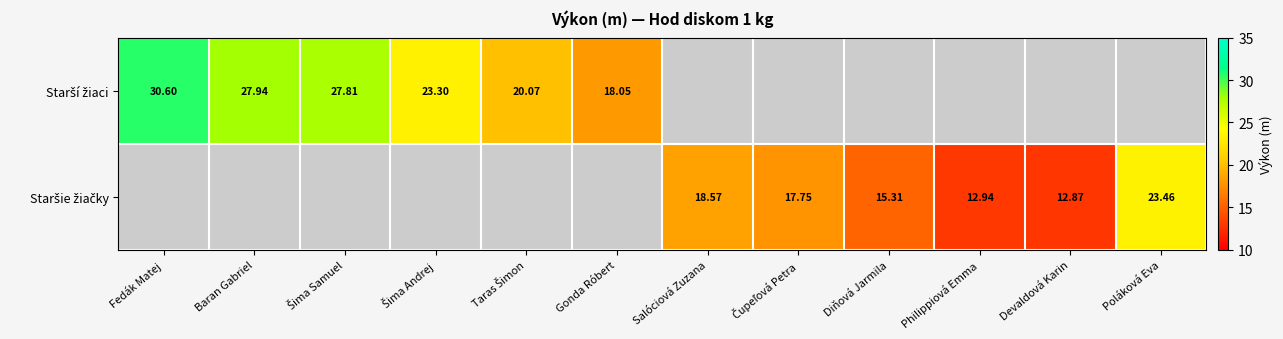

Which series changed the most between Diňová Jarmila and Devaldová Karin?

Staršie žiačky